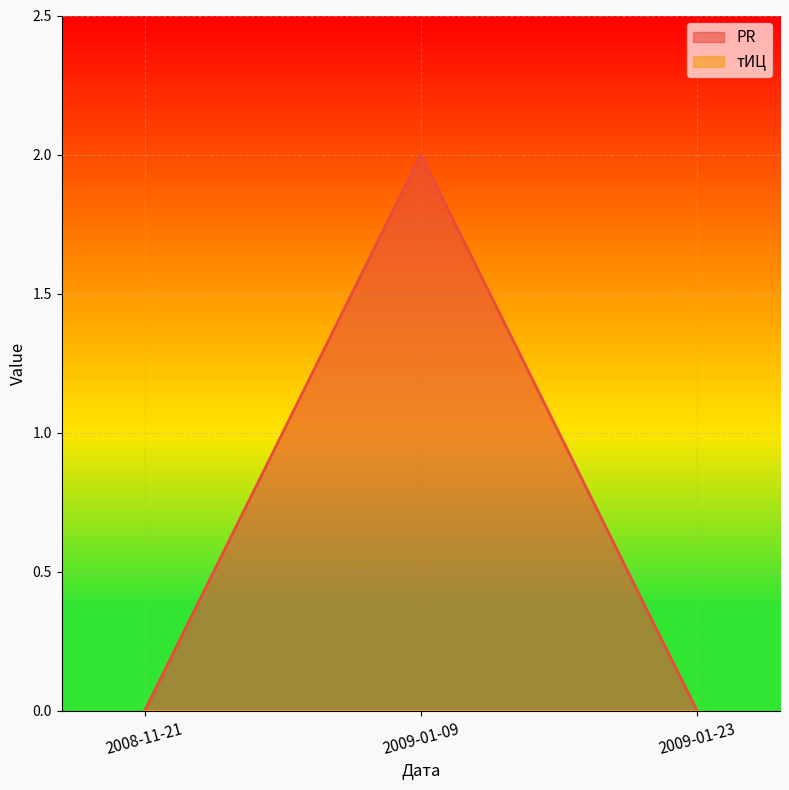

What is the maximum value shown in the chart?

2